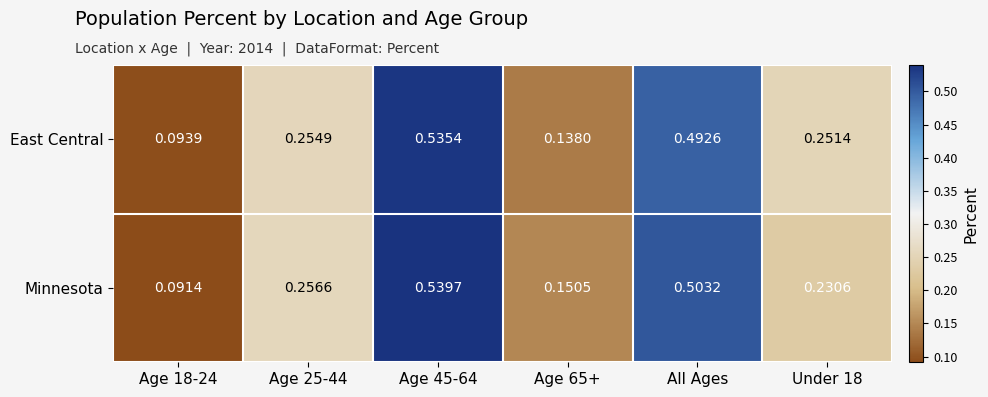

At which category is the sum across all series the highest?

Age 45-64